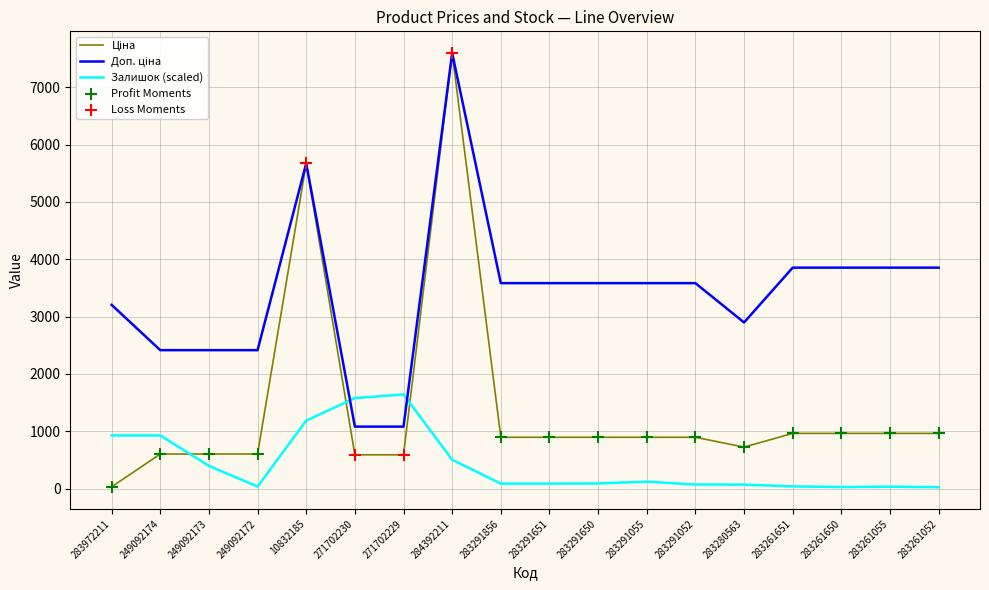

What is the spread (max minus min) of values at 249092174?

1811.1